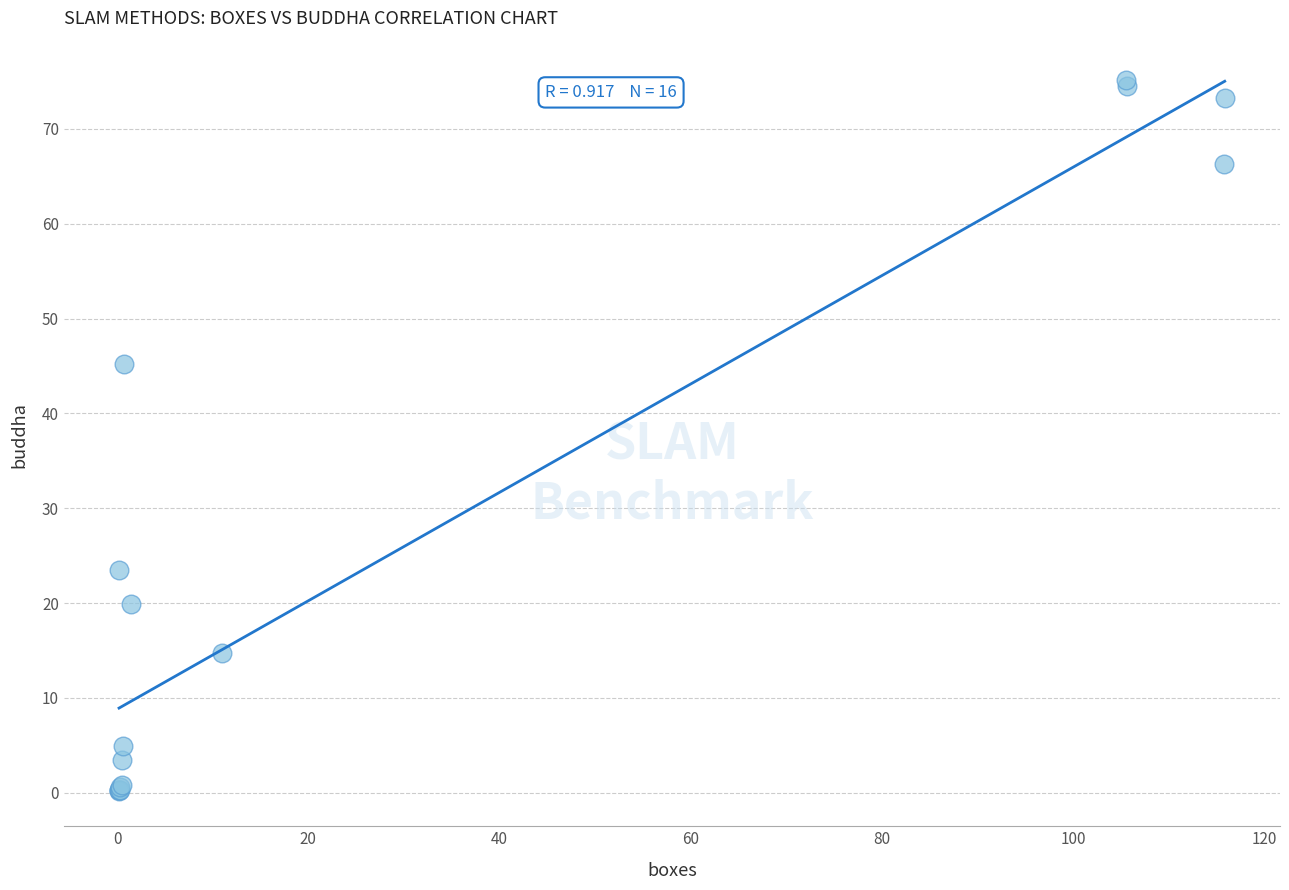

What Y value in the scatter plot is closest to 37?

45.2